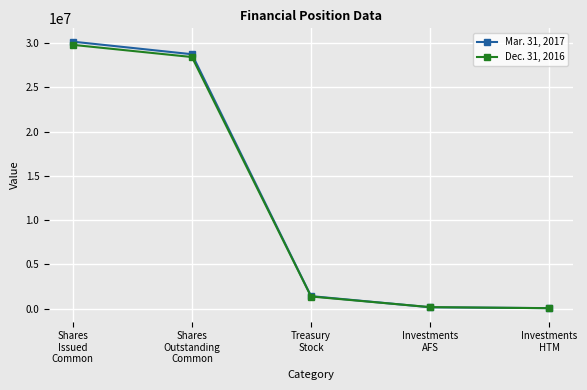

Which series has the largest range (max minus min)?

Mar. 31, 2017